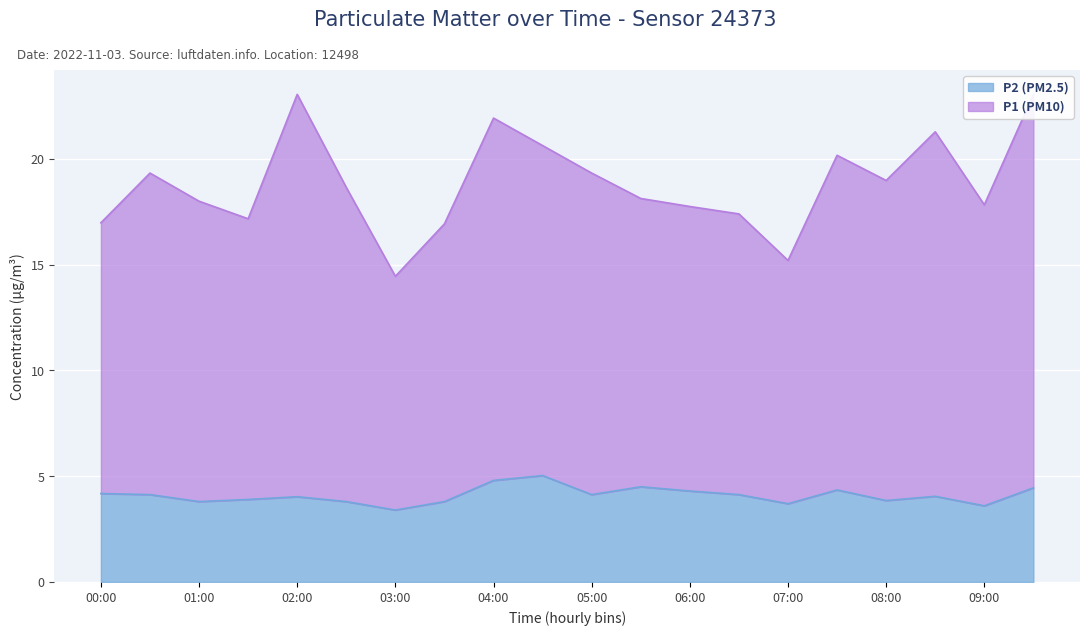

What is the sum of all P1 values?

376.2